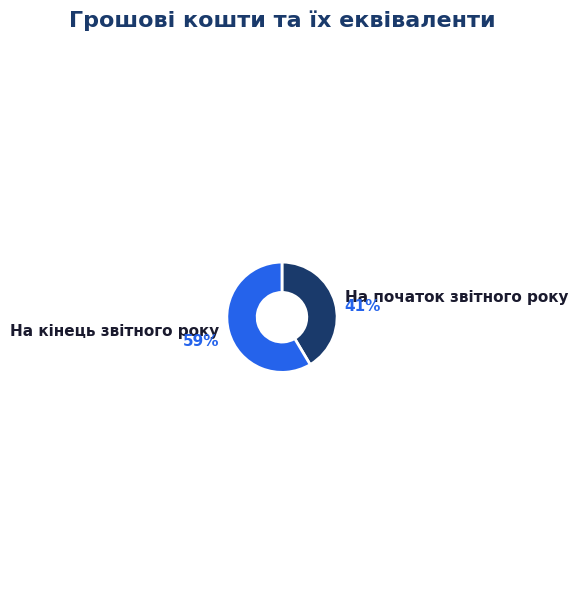

Combined, do На початок звітного року and На кінець звітного року account for over 50%?

Yes